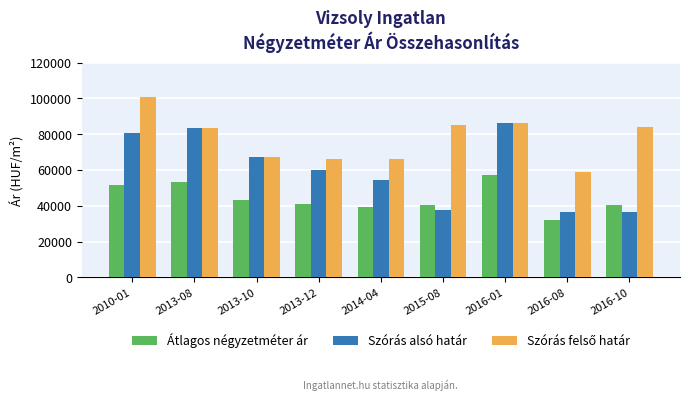

What is the difference between the highest and lowest values at 2013-12?

25119